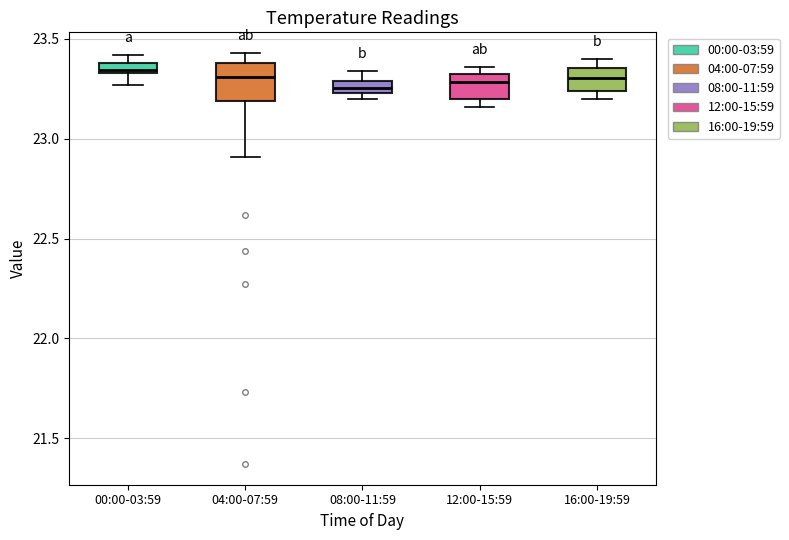

Where is the upper edge of the box for 12:00-15:59 on the y-axis? The values are not printed on the chart, so give them approximately, as read against the axis.

23.30